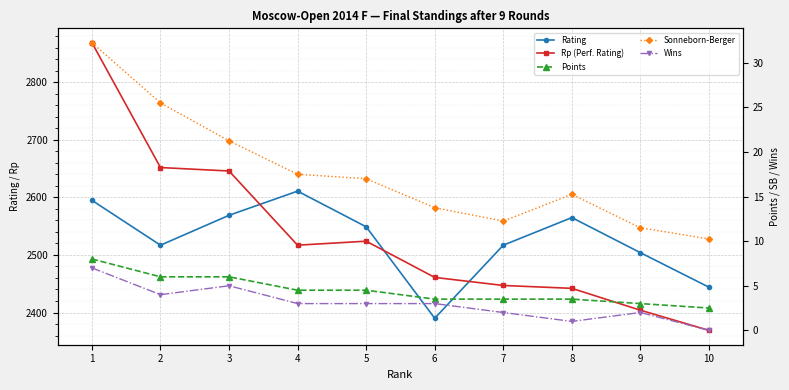

Which series has the widest spread of values?

Rp (Perf. Rating)